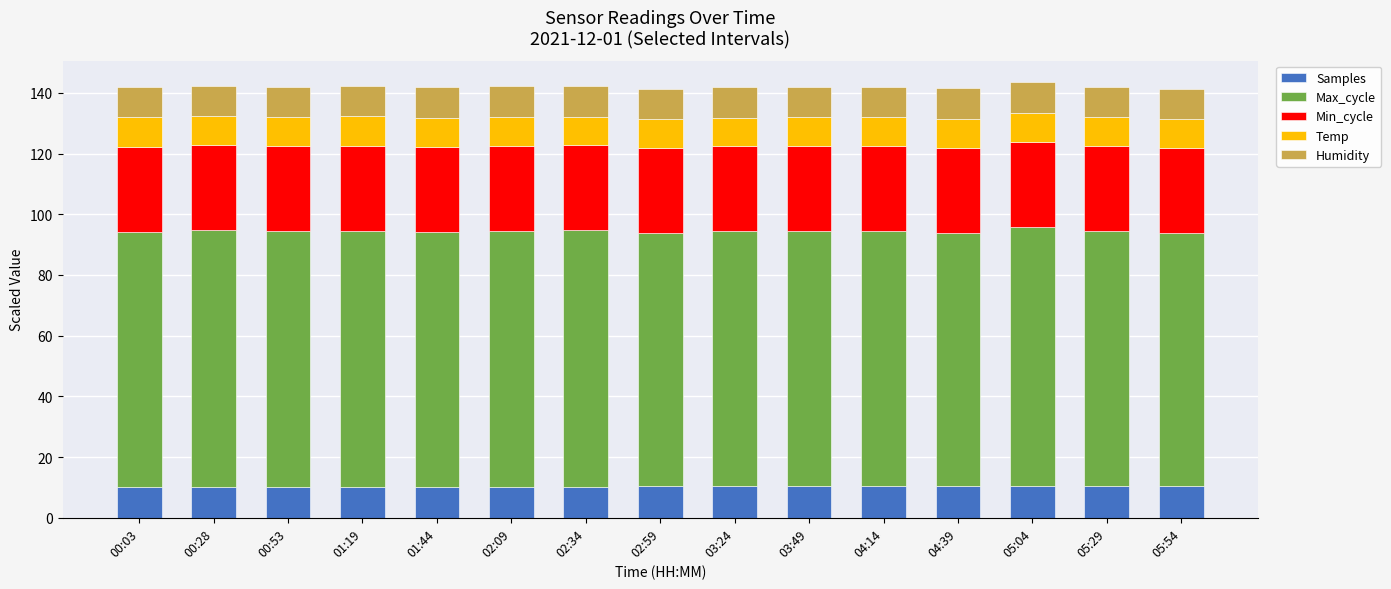

What is the highest value of the Samples series?

10.4